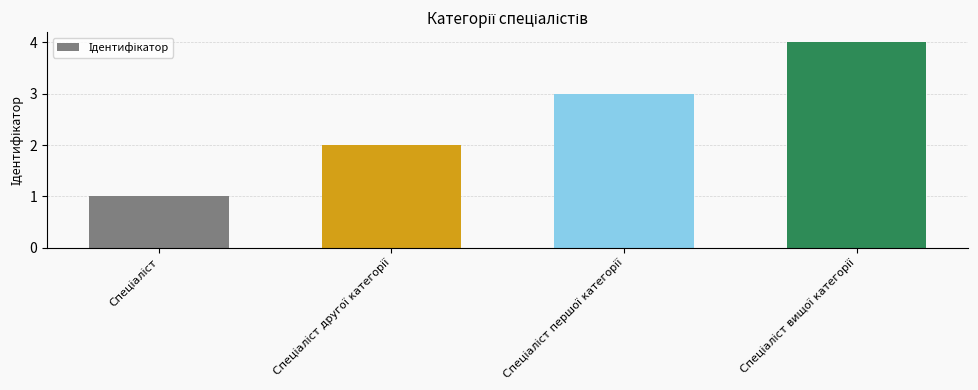

Are the bars grouped side by side (vs. stacked)?

No